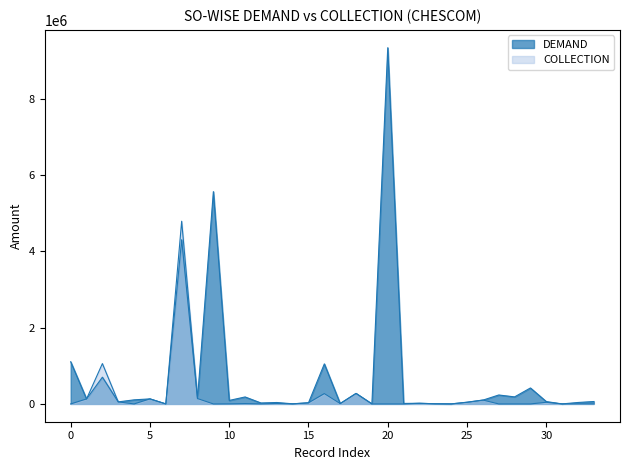

How many interior local valleys does the COLLECTION series have?

10